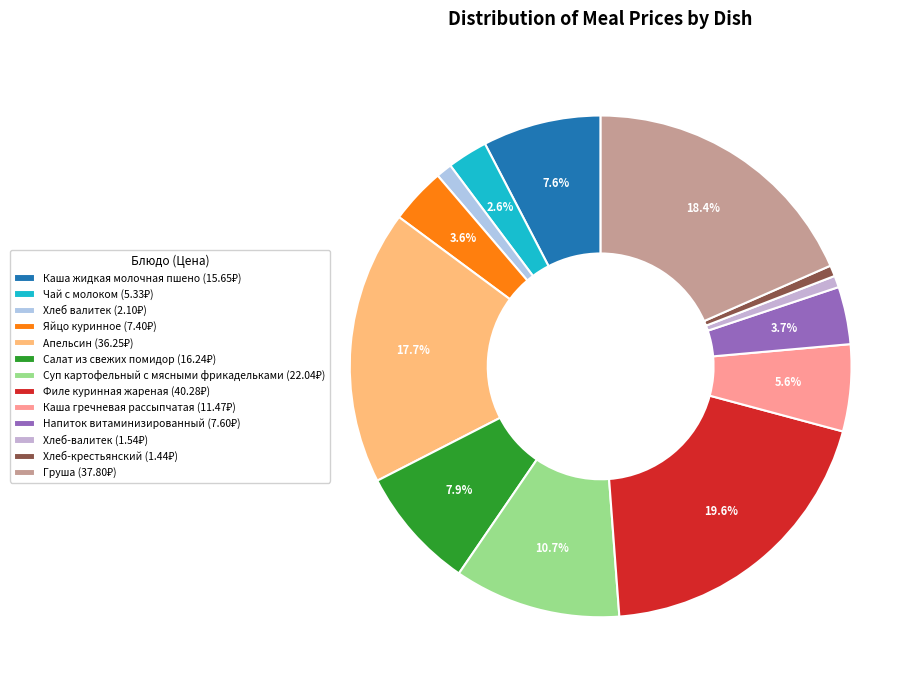

True or false: Хлеб-крестьянский accounts for 1% of the total.

True